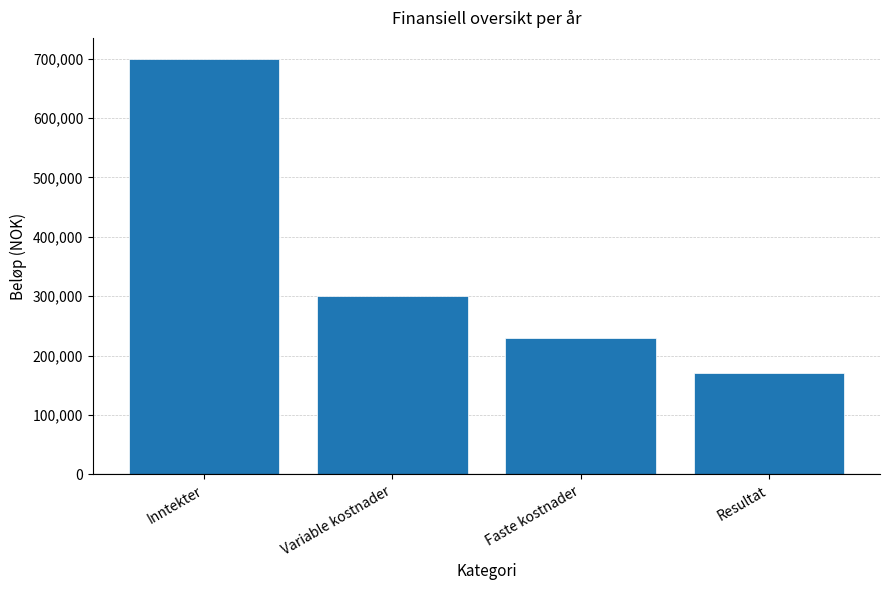

How many values are below 300000?

2